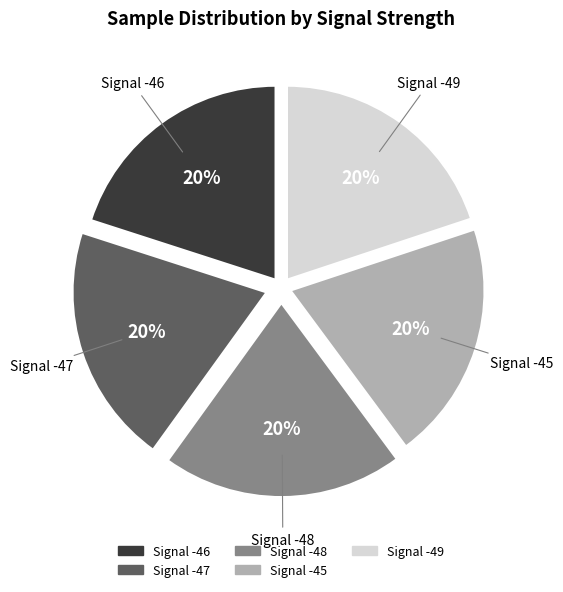

To the nearest percent, what percentage of the pie is Signal -49?

20%